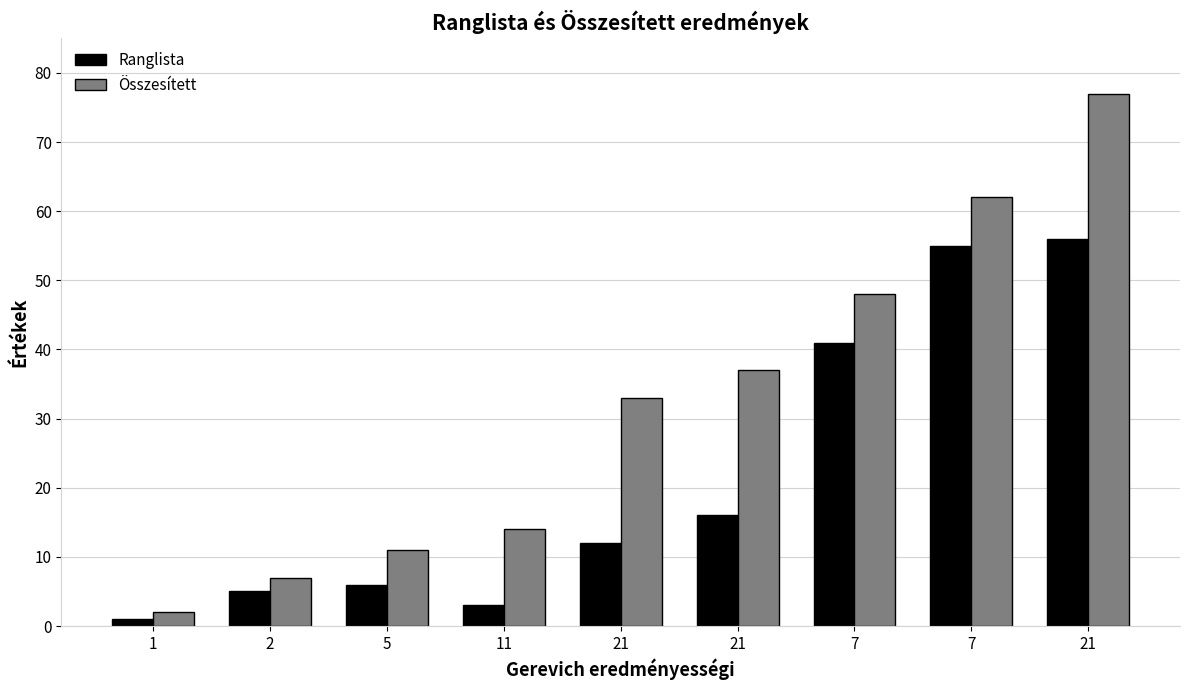

What are all the series names shown in the legend?

Ranglista, Összesített